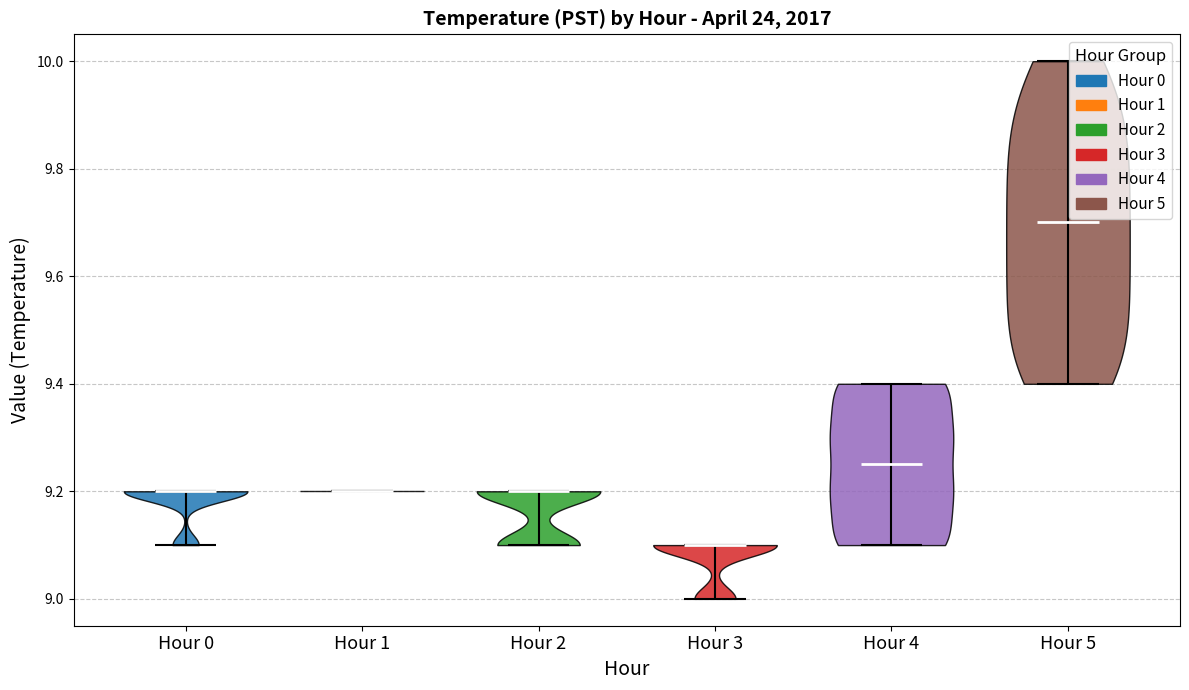

Which violin has the lowest median line?

Hour 3